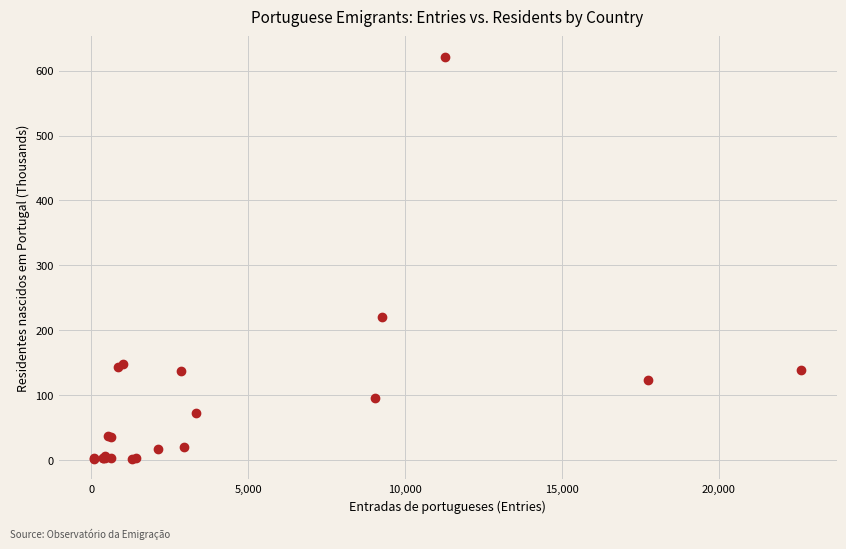

What Y value in the scatter plot is closest to 311?

220.9